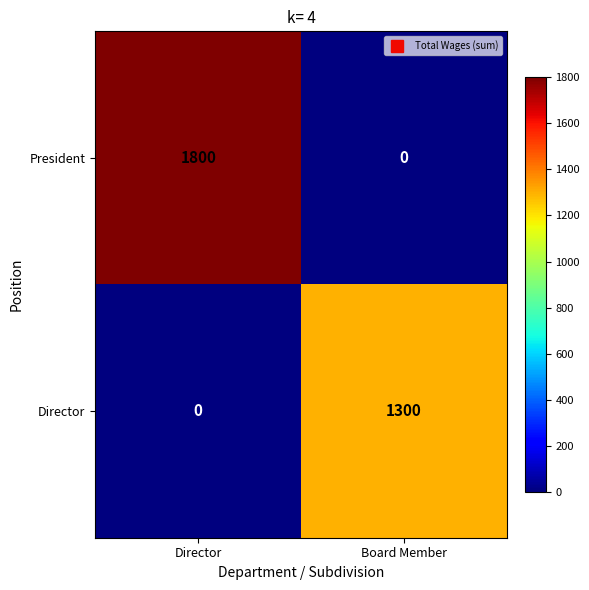

Where is Director nearest to the value 650?

Director